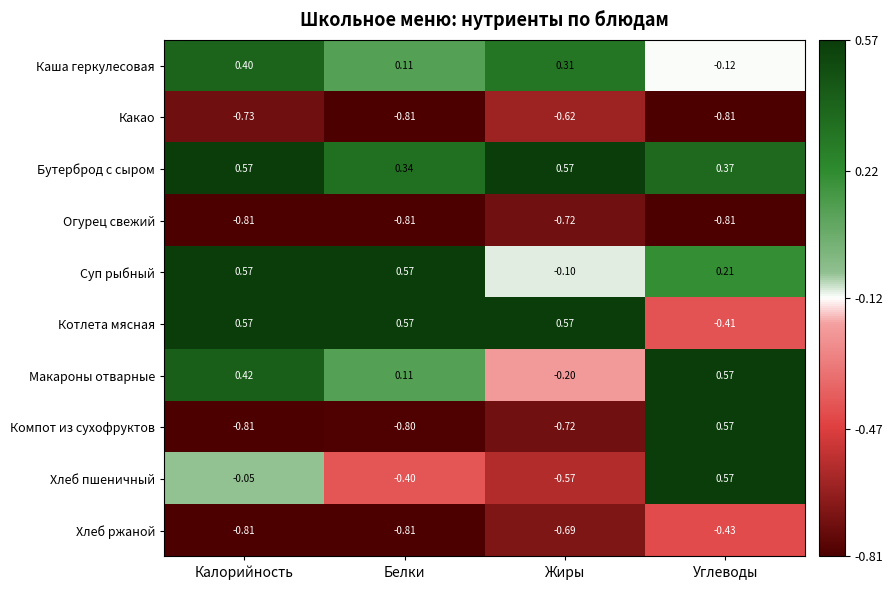

Which series has the largest total across all categories?

Бутерброд с сыром